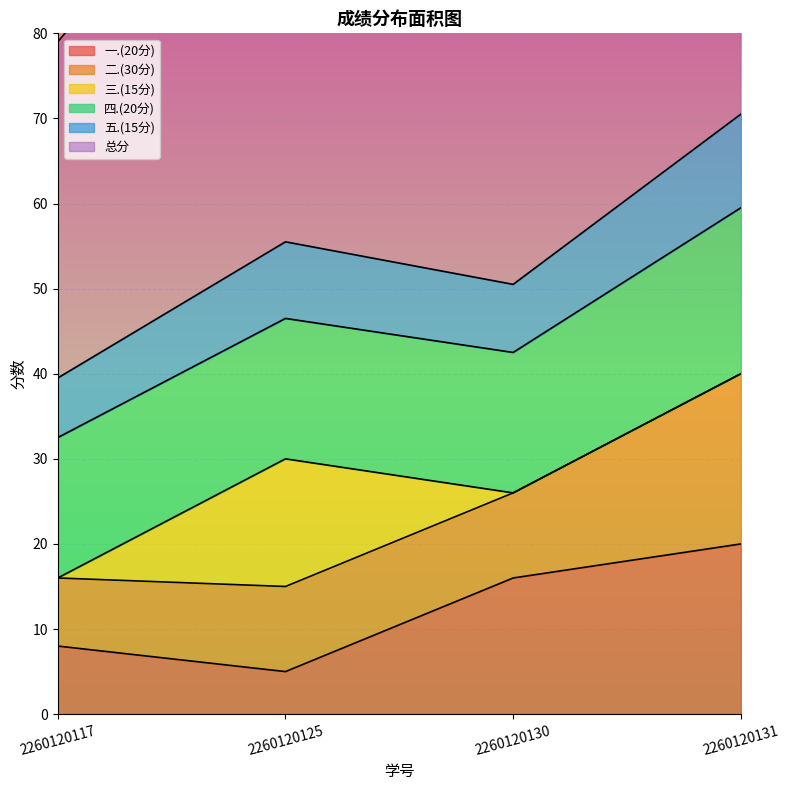

How many interior local valleys does the 一.(20分) series have?

1